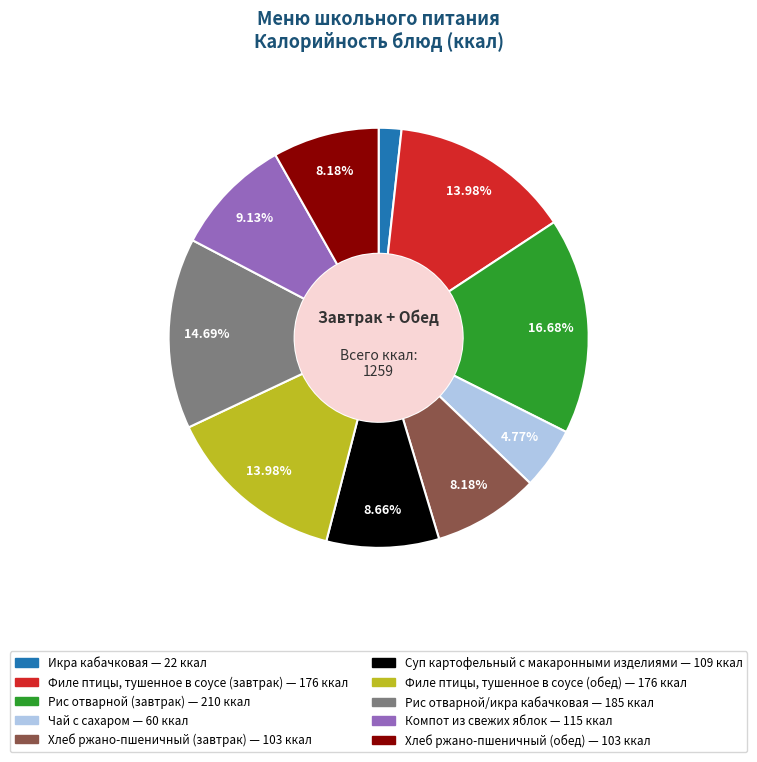

Which category has the smallest portion of the pie?

Икра кабачковая